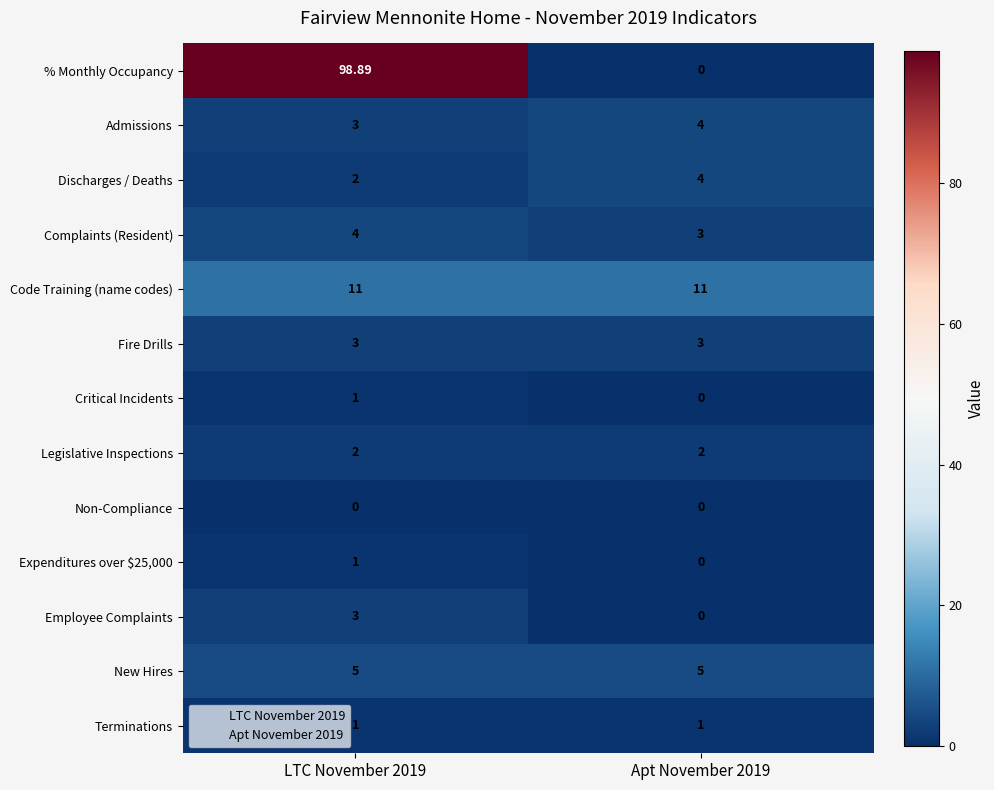

Which series has the largest range (max minus min)?

% Monthly Occupancy